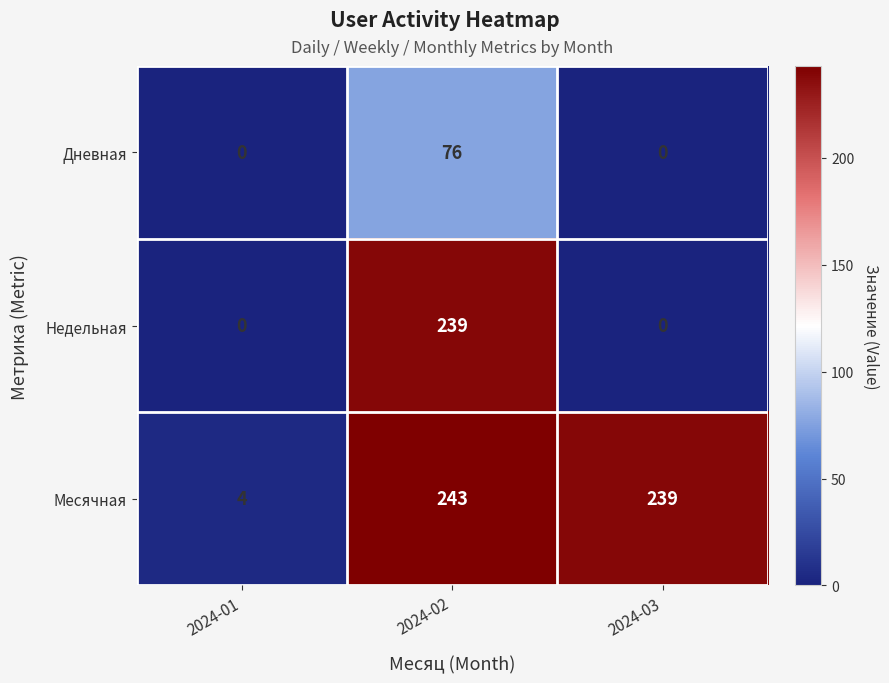

At which category is the sum across all series the highest?

2024-02